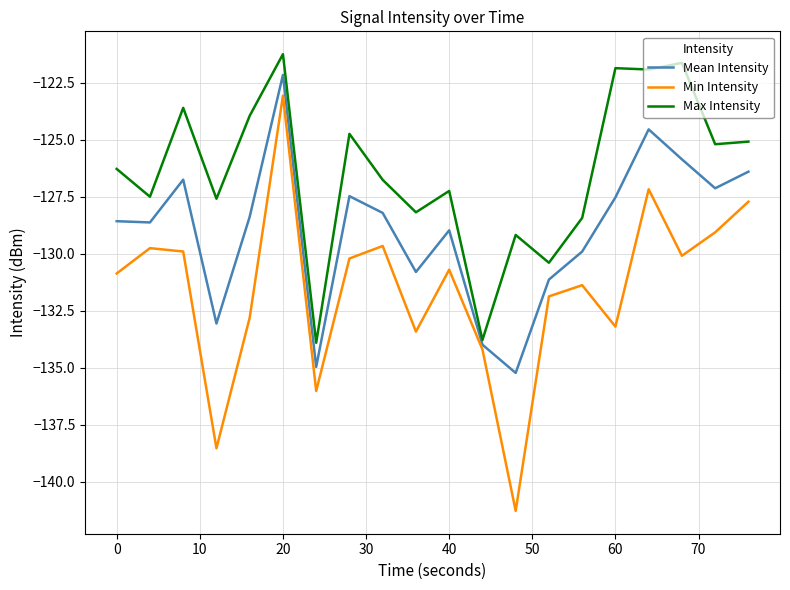

Which series has the widest spread of values?

Min Intensity